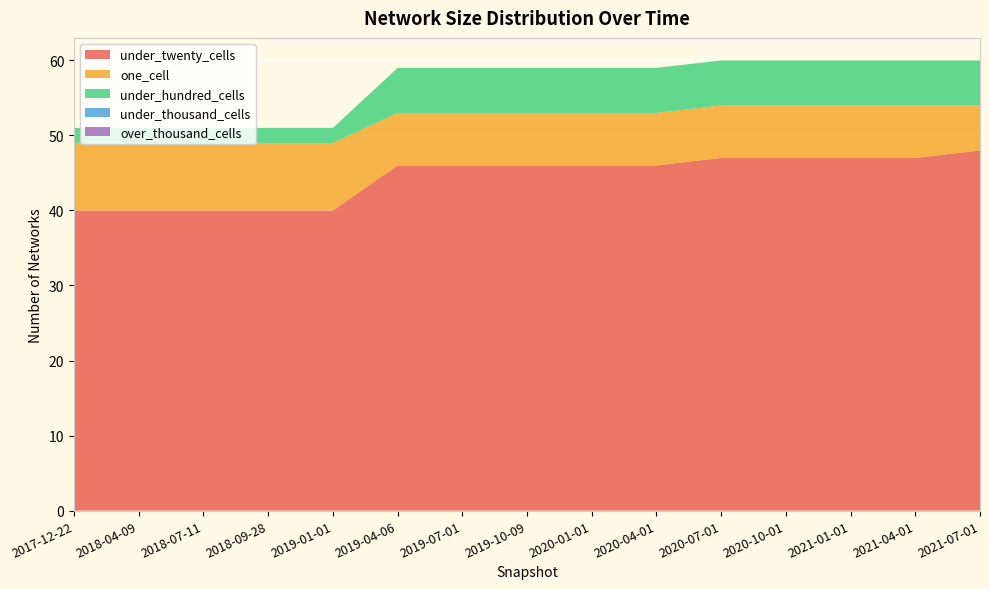

Reading left to right, list all the values displayed in this chart.

under_twenty_cells: 40	40	40	40	40	46	46	46	46	46	47	47	47	47	48
one_cell: 9	9	9	9	9	7	7	7	7	7	7	7	7	7	6
under_hundred_cells: 2	2	2	2	2	6	6	6	6	6	6	6	6	6	6
under_thousand_cells: 0	0	0	0	0	0	0	0	0	0	0	0	0	0	0
over_thousand_cells: 0	0	0	0	0	0	0	0	0	0	0	0	0	0	0